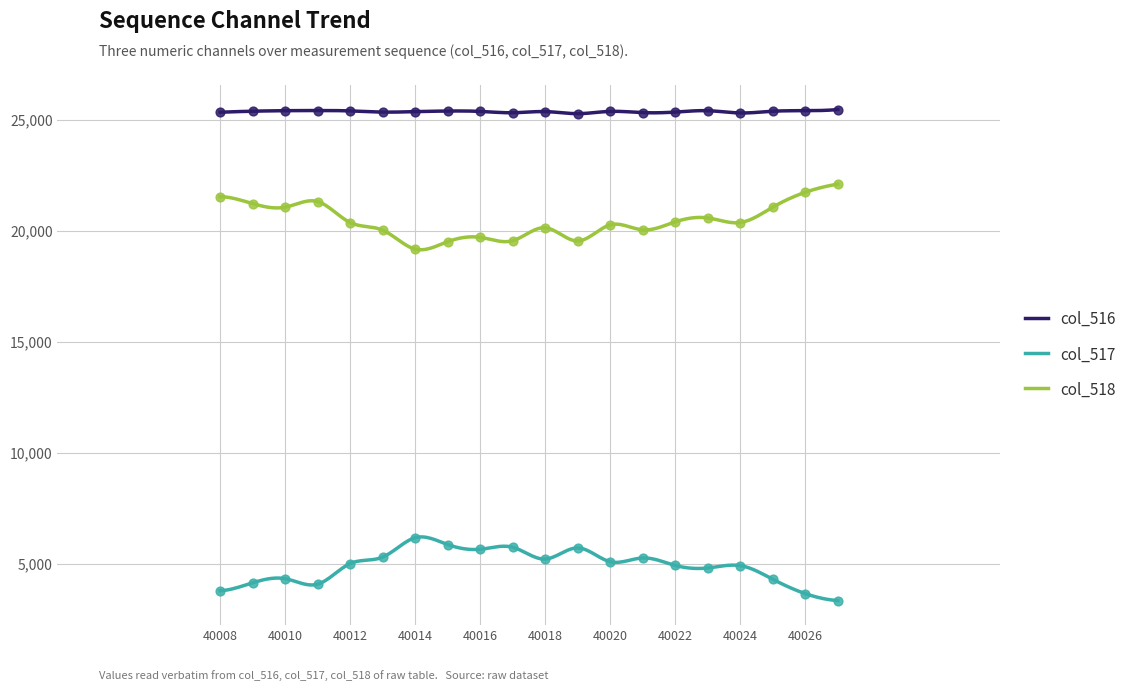

Which series has the widest spread of Y values?

col_518